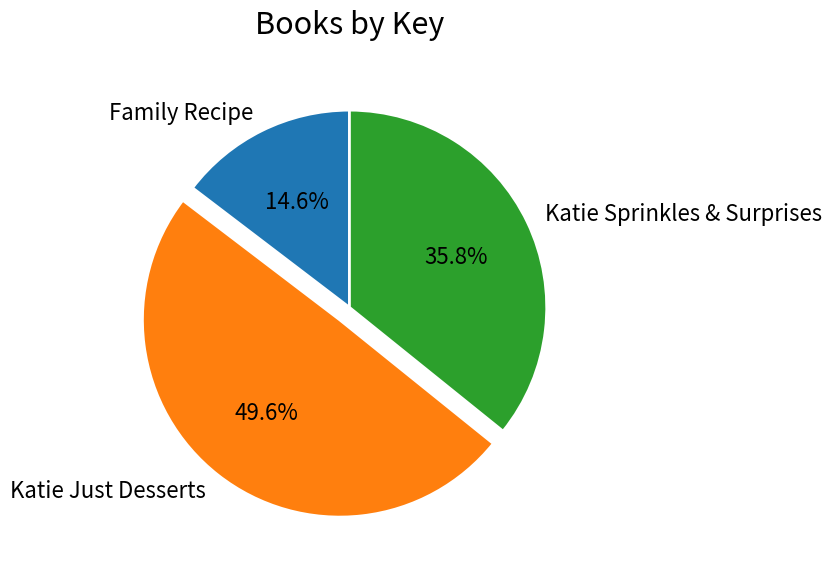

To the nearest percent, what percentage of the pie is Katie Just Desserts?

50%